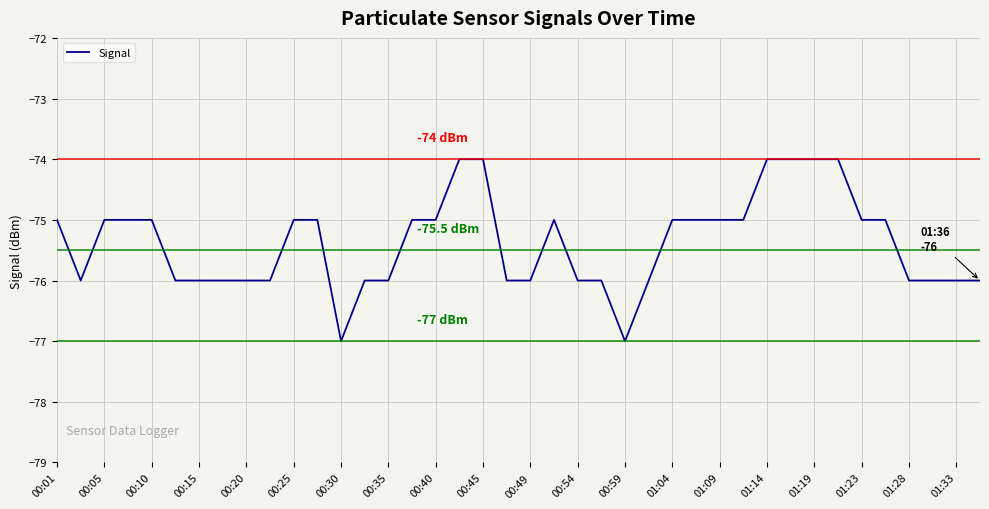

How many values are between -76 and -75?

32